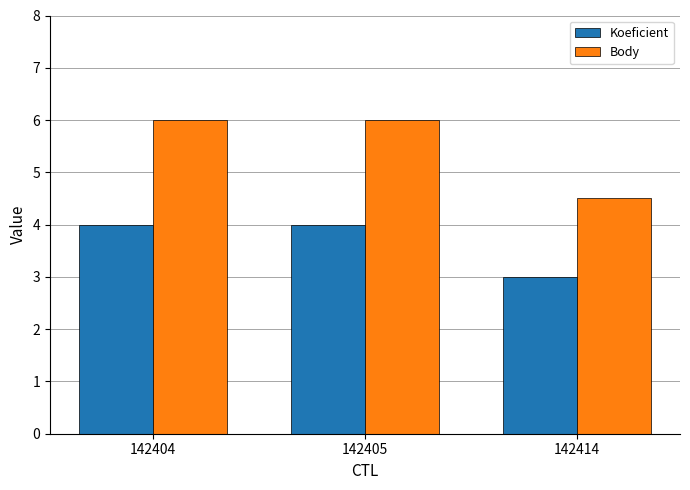

What is the sum of all Koeficient values?

11.0